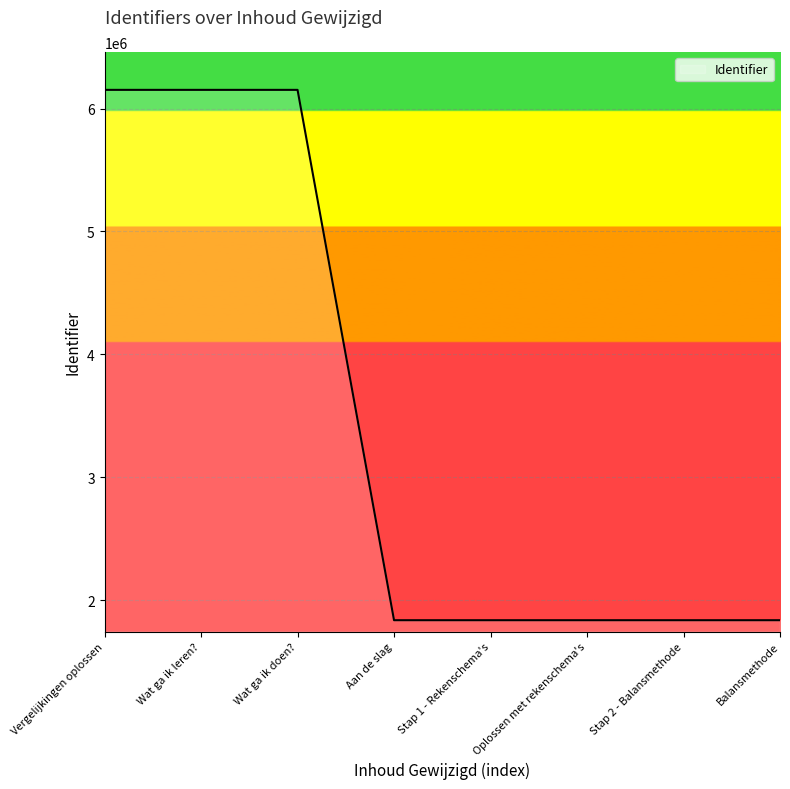

What is the change in value from Wat ga ik leren? to Oplossen met rekenschema's?

-4314713